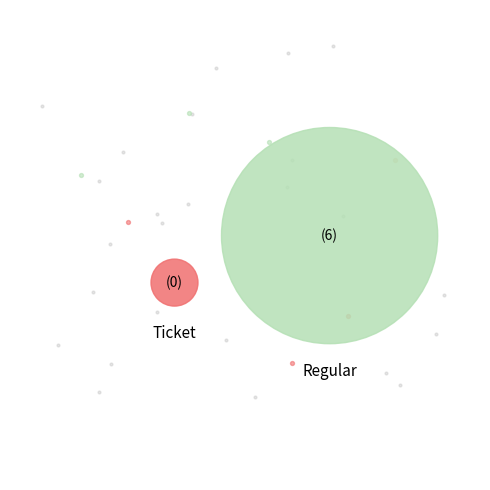

Does any single category account for the majority?

Yes